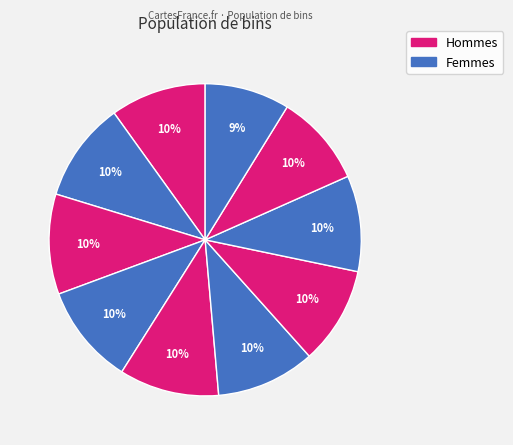

How many segments does this pie chart have?

10